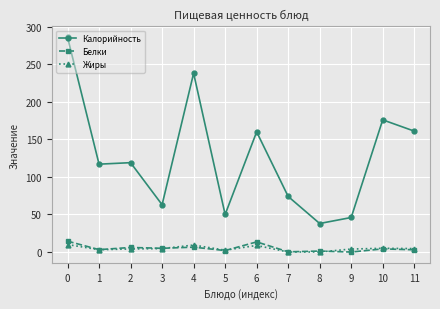

What is the total value across all series at 9?

50.0